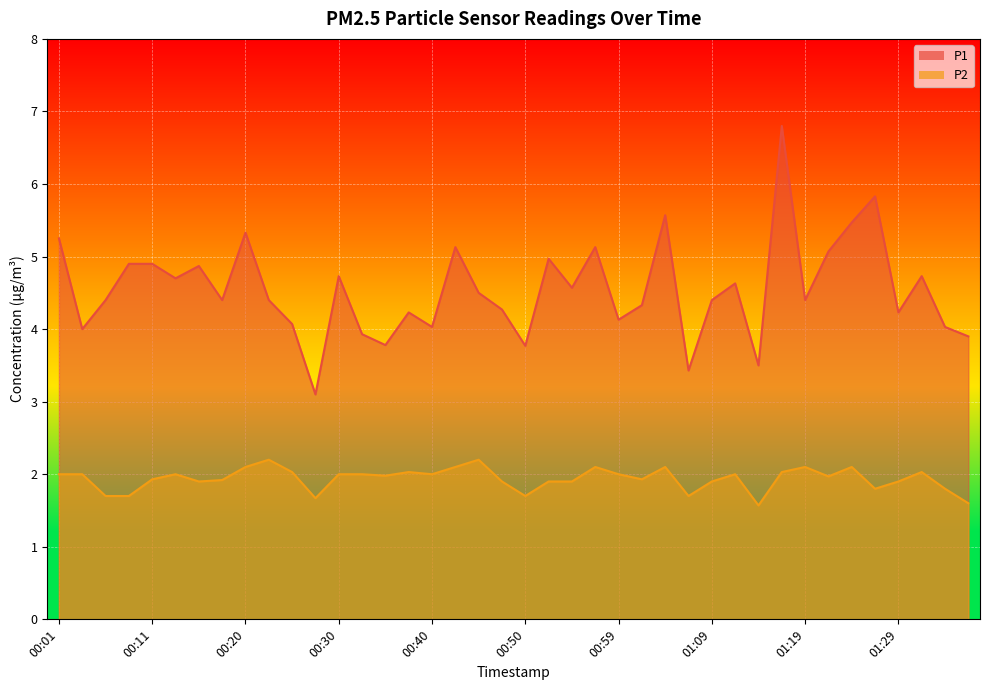

Reading left to right, list all the values displayed in this chart.

P1: 5.2	4.0	4.4	4.9	4.9	4.7	4.9	4.4	5.3	4.4	4.1	3.1	4.7	3.9	3.8	4.2	4.0	5.1	4.5	4.3	3.8	5.0	4.6	5.1	4.1	4.3	5.6	3.4	4.4	4.6	3.5	6.8	4.4	5.1	5.5	5.8	4.2	4.7	4.0	3.9
P2: 2.0	2.0	1.7	1.7	1.9	2.0	1.9	1.9	2.1	2.2	2.0	1.7	2.0	2.0	2.0	2.0	2.0	2.1	2.2	1.9	1.7	1.9	1.9	2.1	2.0	1.9	2.1	1.7	1.9	2.0	1.6	2.0	2.1	2.0	2.1	1.8	1.9	2.0	1.8	1.6